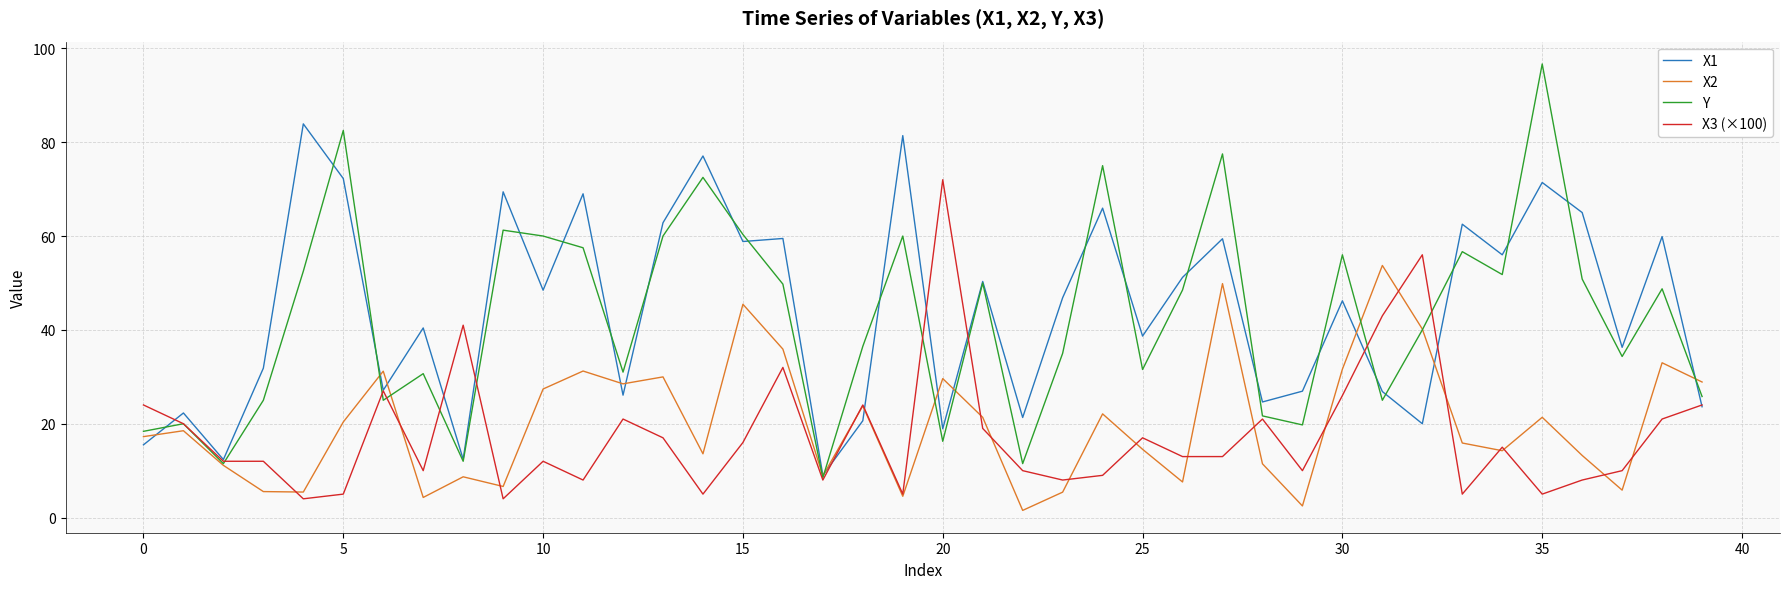

How many categories are shown in the chart?

40